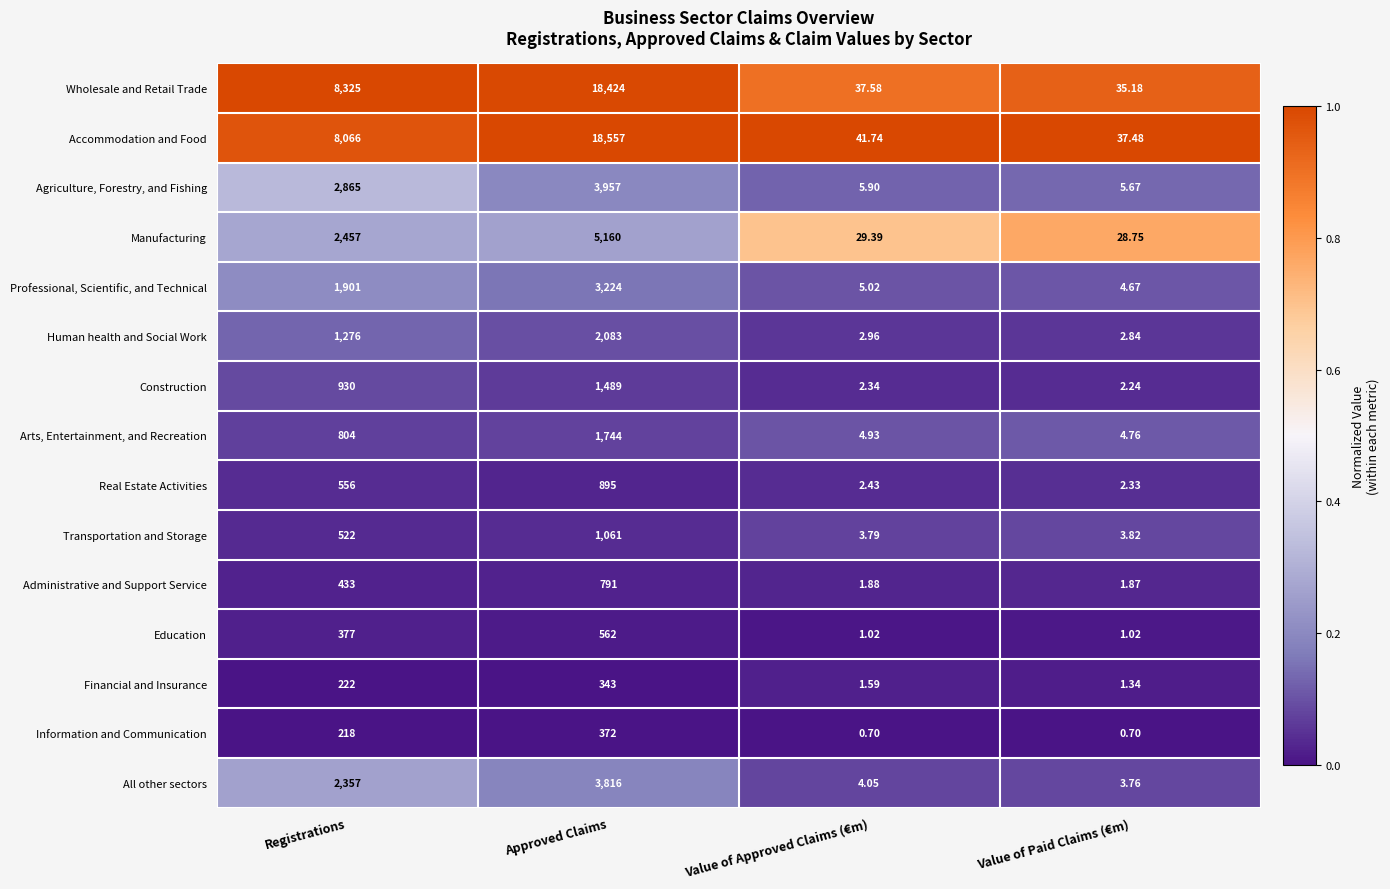

At which label is Transportation and Storage closest to 532?

Registrations